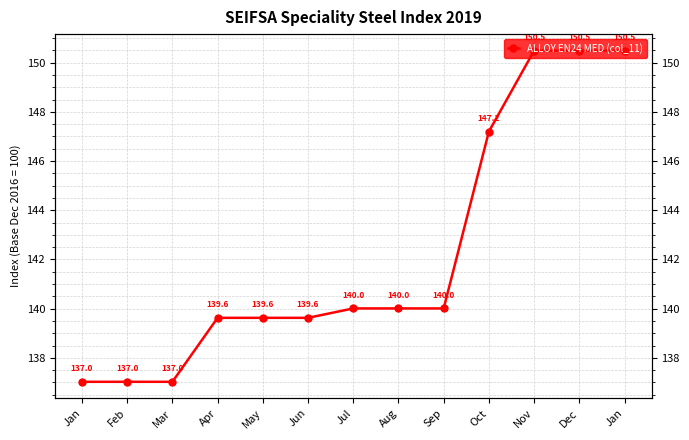

The value at Sep is 72.3. True or false?

False